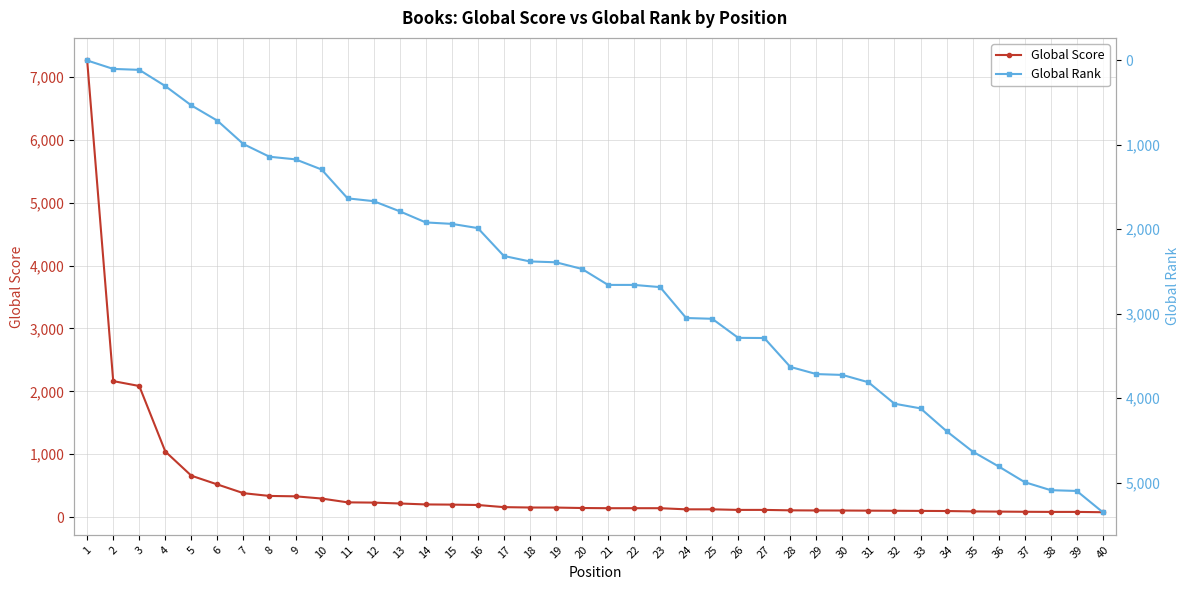

True or false: Global Score has more than 2 interior local peaks.

False